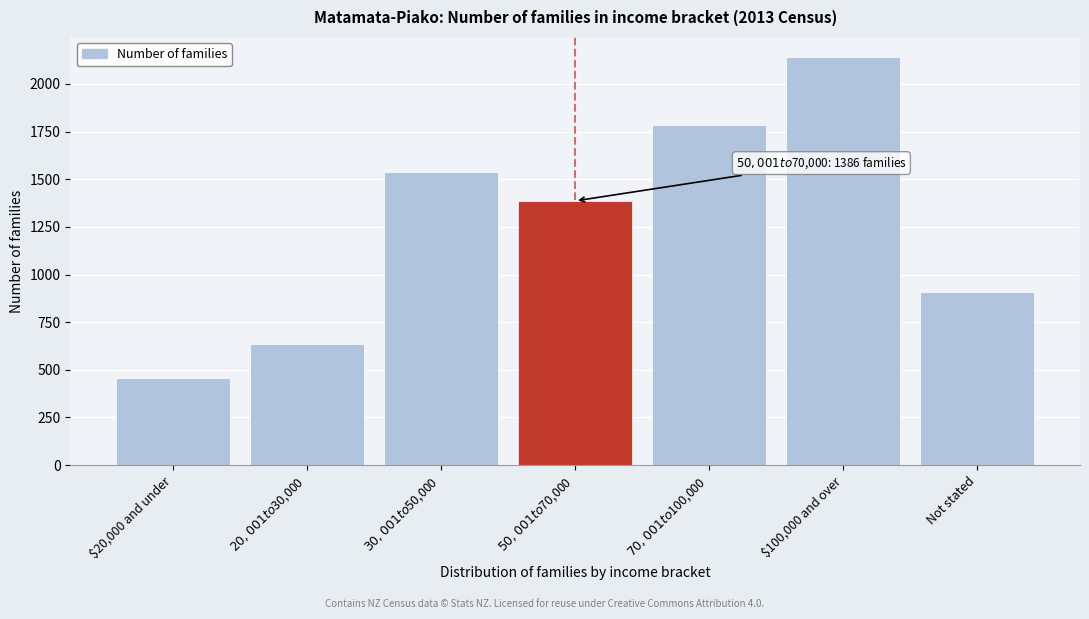

Reading left to right, transcribe all the data shown in this chart.

459	636	1539	1386	1785	2139	906